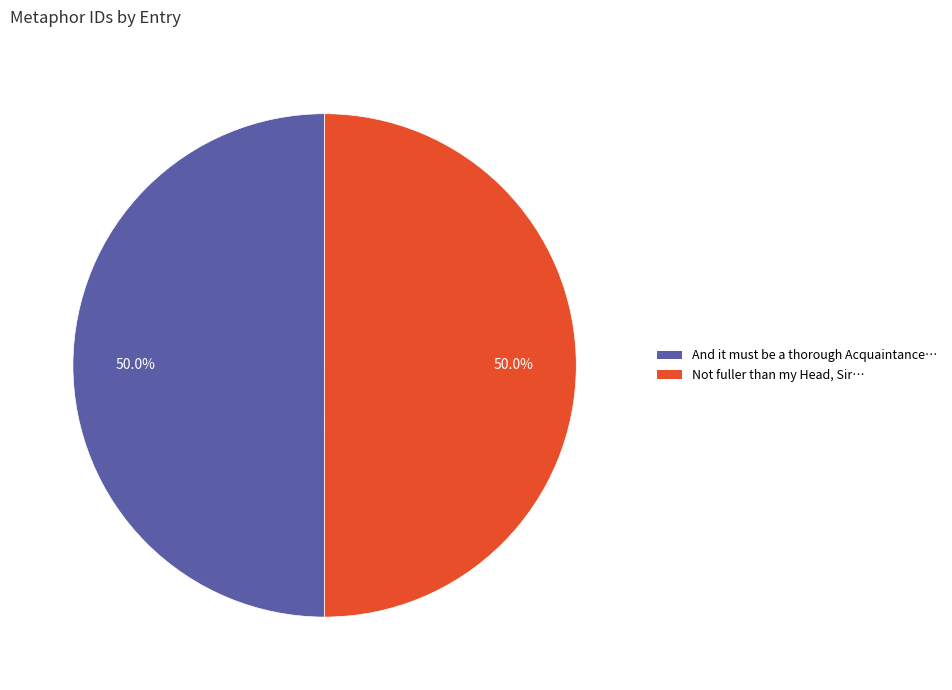

Which slice is the largest?

Not fuller than my Head, Sir, I promise you.